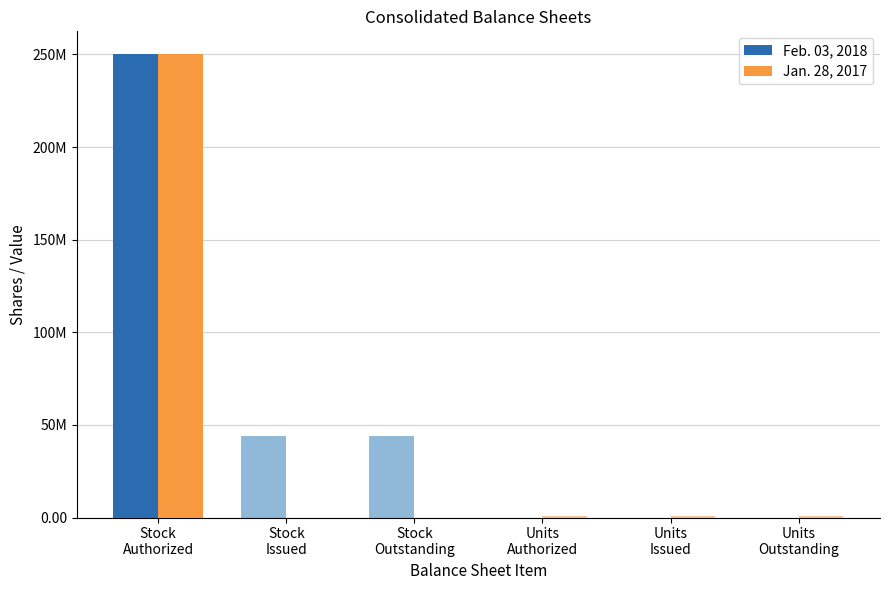

Is it true that Feb. 03, 2018 equals -79608578 at Units
Outstanding?

False